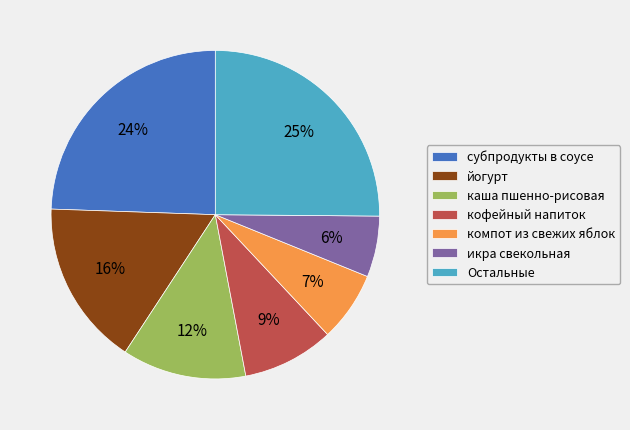

Combined, do кофейный напиток and компот из свежих яблок account for over 50%?

No